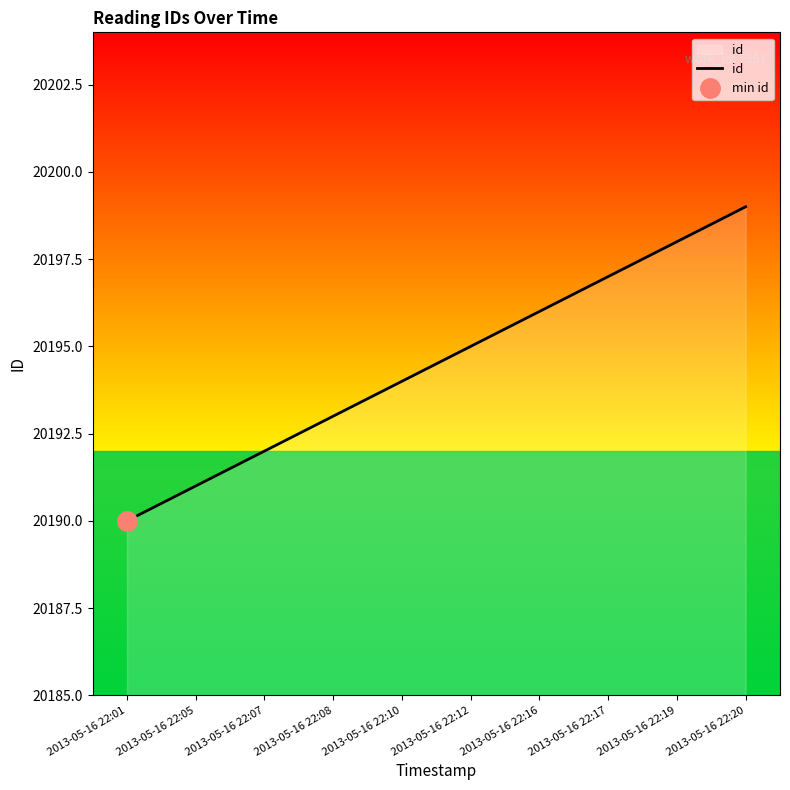

The value at 2013-05-16 22:07 is 20192. True or false?

True